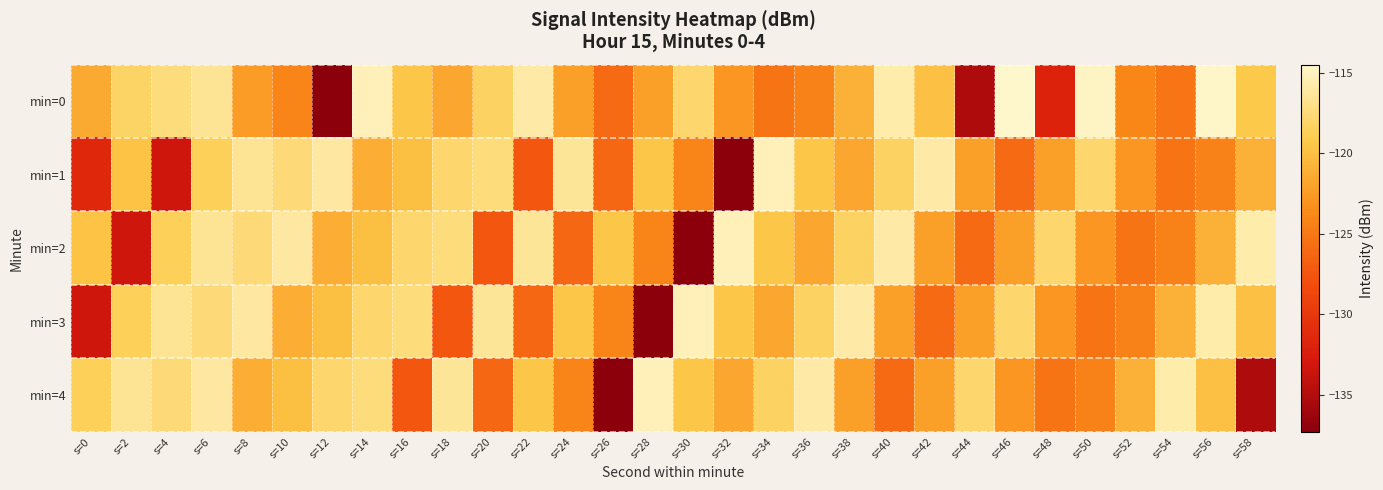

Reading right to left, extract all data points from this chart.

min=0: s=58=-119.3	s=56=-114.6	s=54=-125.2	s=52=-124.0	s=50=-114.9	s=48=-131.9	s=46=-114.5	s=44=-135.2	s=42=-119.8	s=40=-115.7	s=38=-121.0	s=36=-124.3	s=34=-125.3	s=32=-122.9	s=30=-117.9	s=28=-122.2	s=26=-126.0	s=24=-122.2	s=22=-115.9	s=20=-118.3	s=18=-121.7	s=16=-119.4	s=14=-115.3	s=12=-137.3	s=10=-124.1	s=8=-122.5	s=6=-116.5	s=4=-117.4	s=2=-118.2	s=0=-121.5
min=1: s=58=-121.0	s=56=-124.3	s=54=-125.3	s=52=-122.9	s=50=-117.9	s=48=-122.2	s=46=-126.0	s=44=-122.2	s=42=-115.9	s=40=-118.3	s=38=-121.7	s=36=-119.4	s=34=-115.3	s=32=-137.3	s=30=-124.1	s=28=-119.4	s=26=-126.2	s=24=-116.4	s=22=-127.5	s=20=-117.4	s=18=-117.9	s=16=-120.0	s=14=-121.2	s=12=-116.1	s=10=-117.6	s=8=-116.5	s=6=-118.6	s=4=-133.3	s=2=-119.7	s=0=-131.5
min=2: s=58=-115.7	s=56=-121.0	s=54=-124.3	s=52=-125.3	s=50=-122.9	s=48=-117.9	s=46=-122.2	s=44=-126.0	s=42=-122.2	s=40=-115.9	s=38=-118.3	s=36=-121.7	s=34=-119.4	s=32=-115.3	s=30=-137.3	s=28=-124.1	s=26=-119.4	s=24=-126.2	s=22=-116.4	s=20=-127.5	s=18=-117.4	s=16=-117.9	s=14=-120.0	s=12=-121.2	s=10=-116.1	s=8=-117.6	s=6=-116.5	s=4=-118.6	s=2=-133.3	s=0=-119.7
min=3: s=58=-119.8	s=56=-115.7	s=54=-121.0	s=52=-124.3	s=50=-125.3	s=48=-122.9	s=46=-117.9	s=44=-122.2	s=42=-126.0	s=40=-122.2	s=38=-115.9	s=36=-118.3	s=34=-121.7	s=32=-119.4	s=30=-115.3	s=28=-137.3	s=26=-124.1	s=24=-119.4	s=22=-126.2	s=20=-116.4	s=18=-127.5	s=16=-117.4	s=14=-117.9	s=12=-120.0	s=10=-121.2	s=8=-116.1	s=6=-117.6	s=4=-116.5	s=2=-118.6	s=0=-133.3
min=4: s=58=-135.2	s=56=-119.8	s=54=-115.7	s=52=-121.0	s=50=-124.3	s=48=-125.3	s=46=-122.9	s=44=-117.9	s=42=-122.2	s=40=-126.0	s=38=-122.2	s=36=-115.9	s=34=-118.3	s=32=-121.7	s=30=-119.4	s=28=-115.3	s=26=-137.3	s=24=-124.1	s=22=-119.4	s=20=-126.2	s=18=-116.4	s=16=-127.5	s=14=-117.4	s=12=-117.9	s=10=-120.0	s=8=-121.2	s=6=-116.1	s=4=-117.6	s=2=-116.5	s=0=-118.6